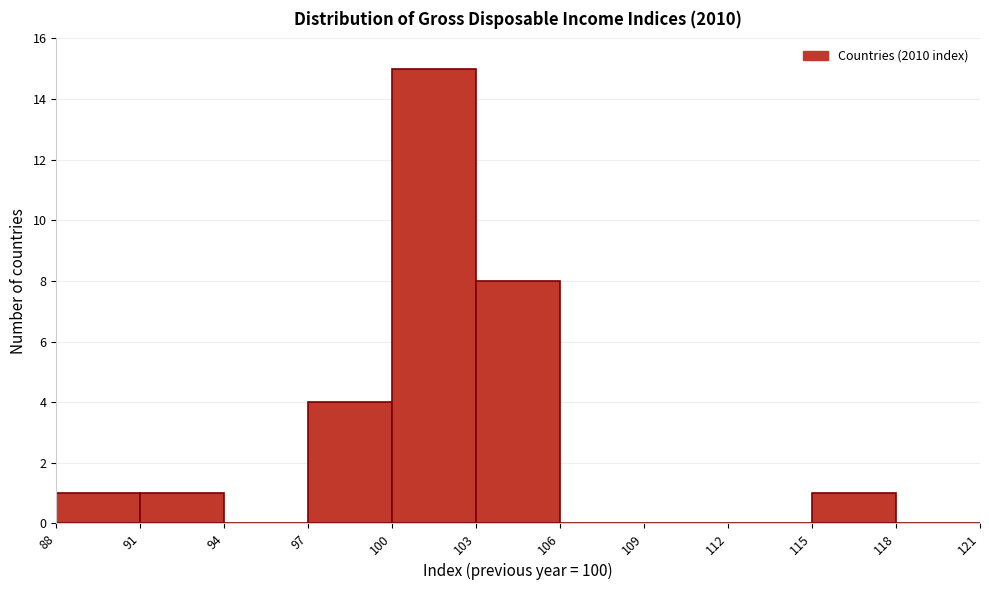

Which range on the x-axis has the tallest bar?

100 to 103